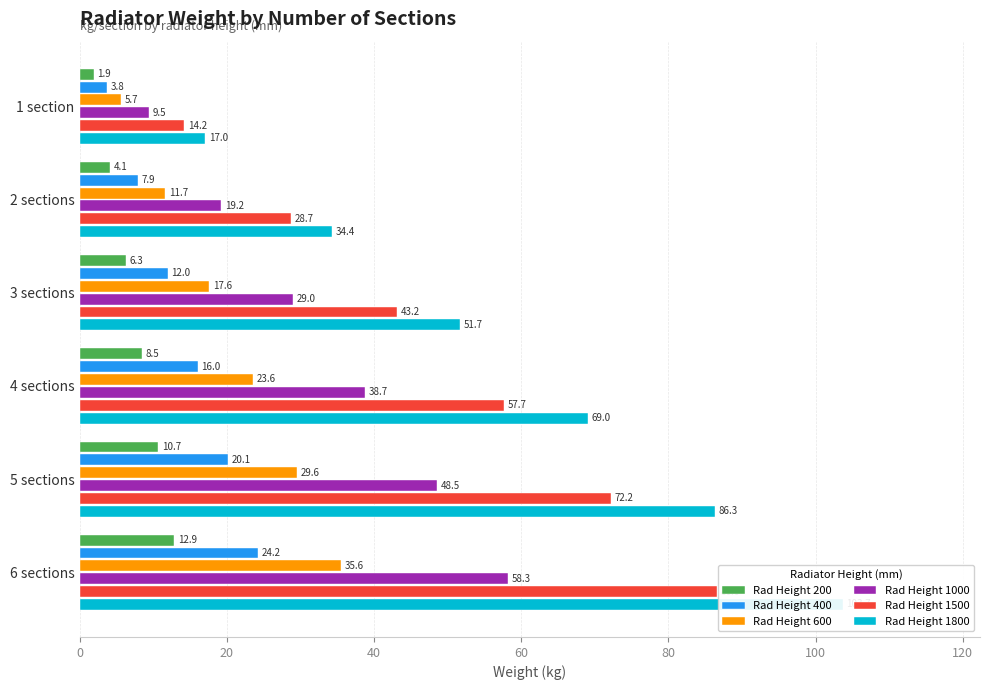

Which has a higher value, 5 sections or 3 sections?

5 sections